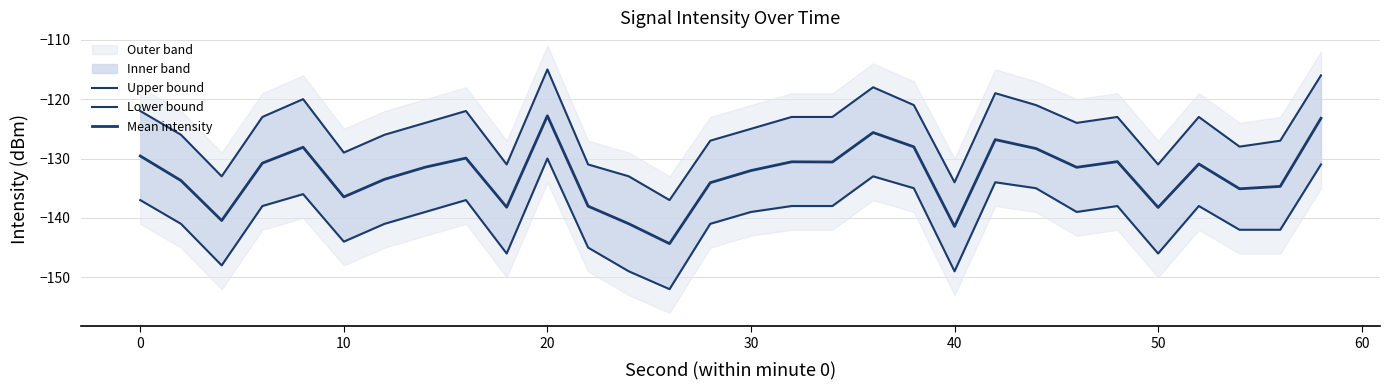

At how many categories does at least one series exceed -147?

30